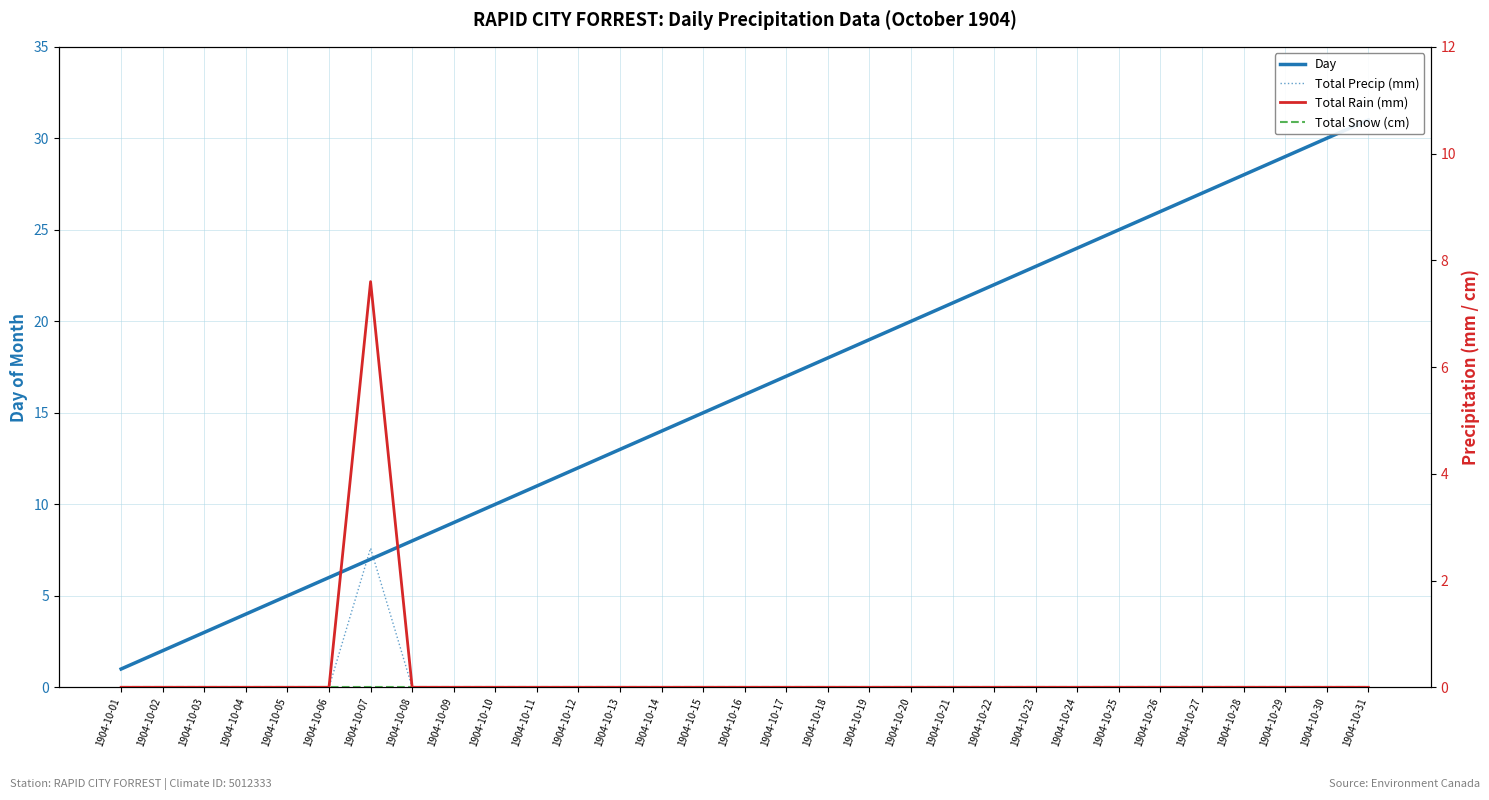

Does the chart have visible grid lines?

Yes